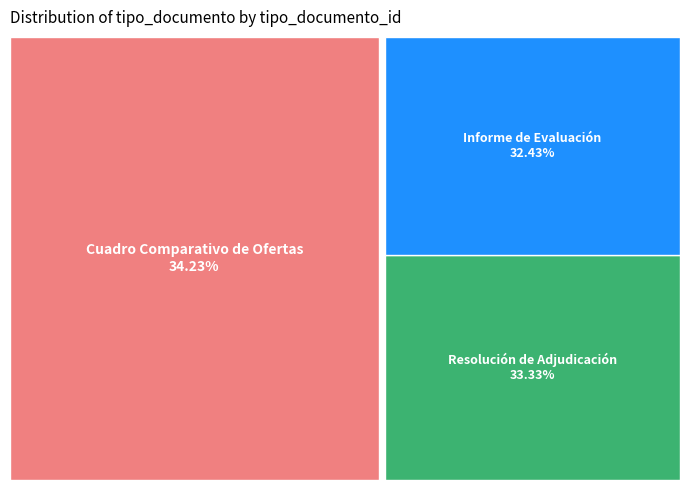

Combined, do Informe de Evaluación and Cuadro Comparativo de Ofertas account for over 50%?

Yes